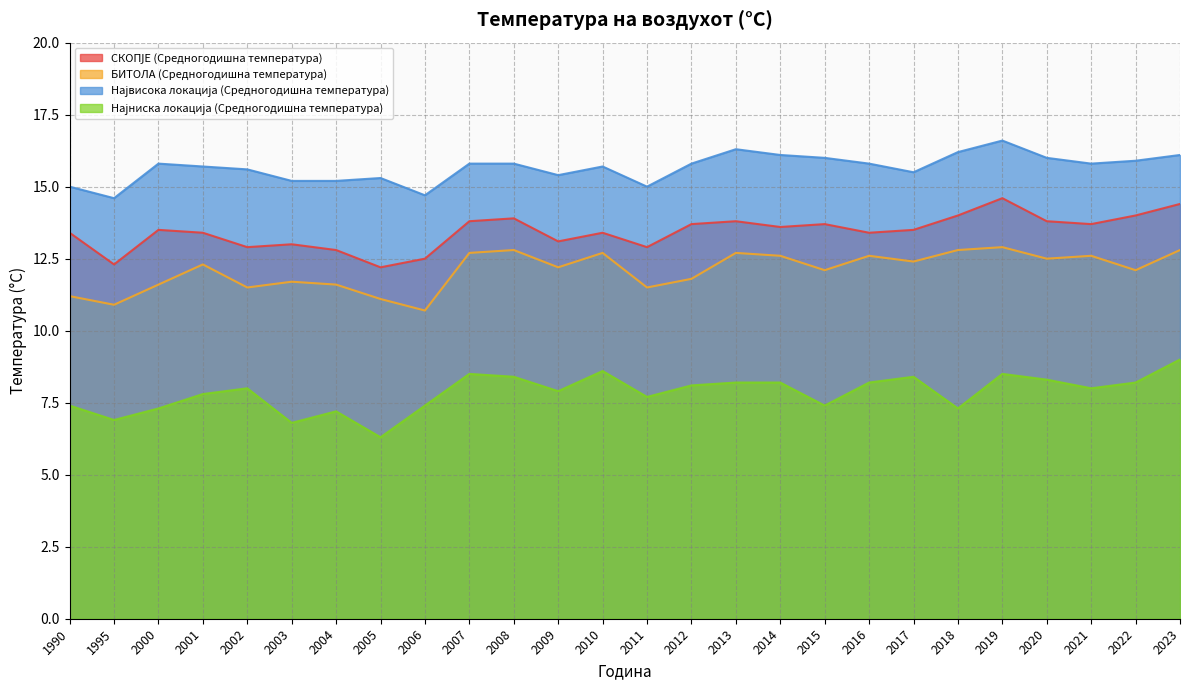

How many categories are shown in the chart?

26